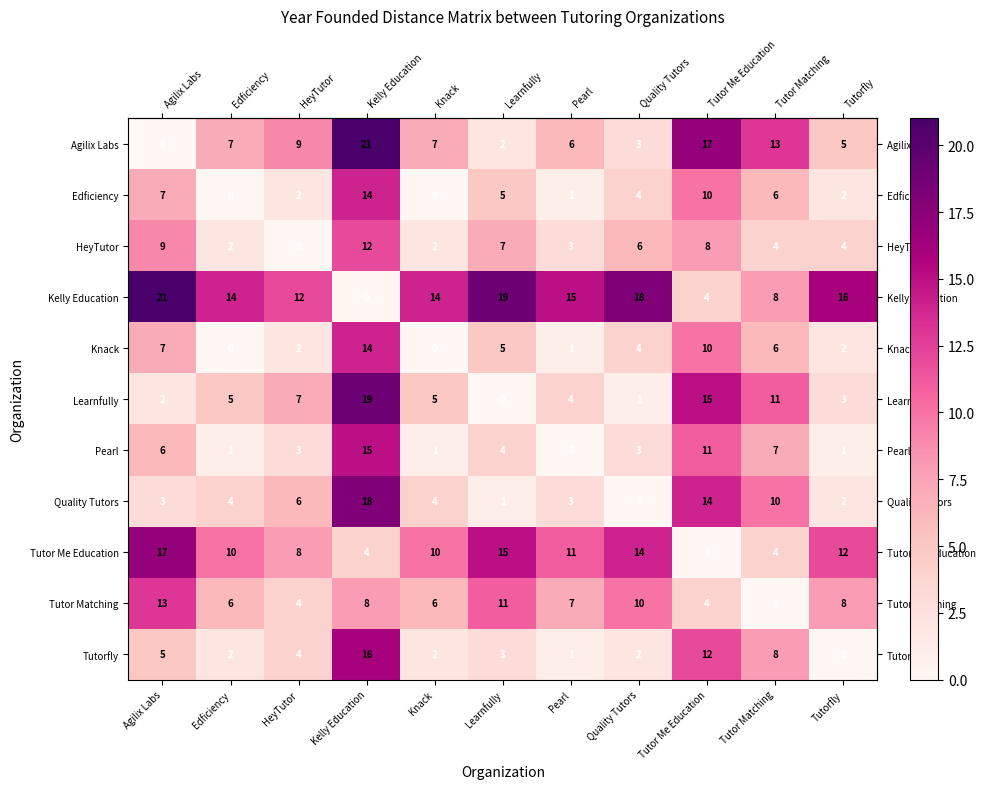

At which label does Edficiency first exceed 4?

Agilix Labs